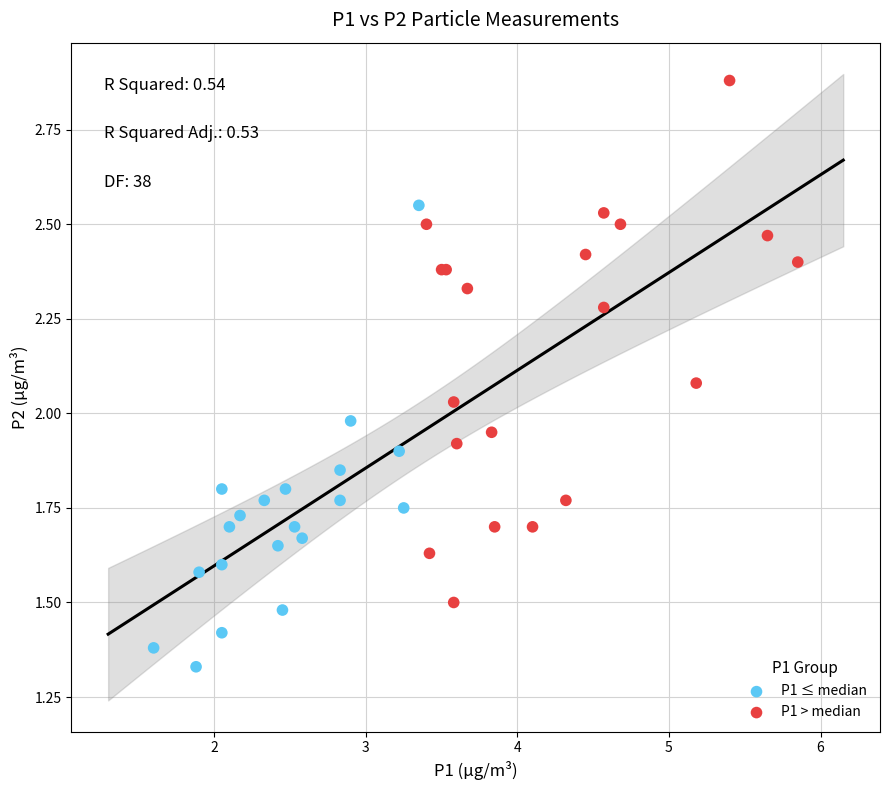

Which series reaches the maximum Y coordinate?

P1 > median